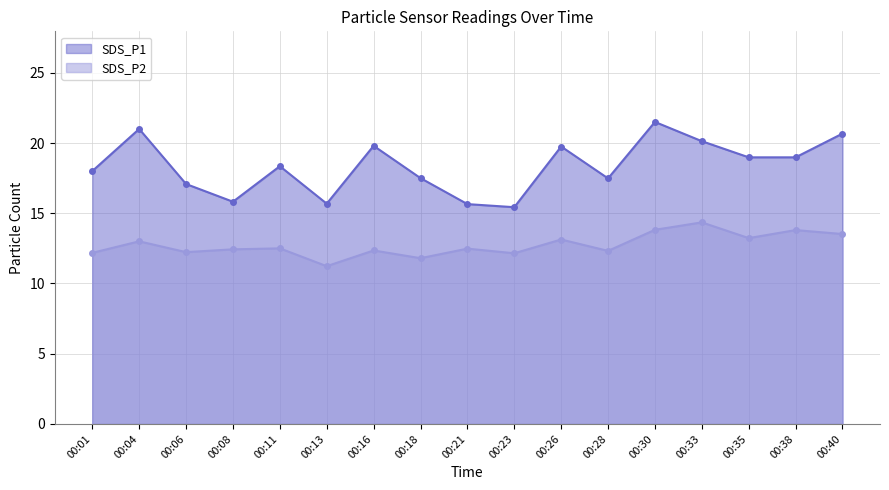

At which category is the sum across all series the highest?

00:30